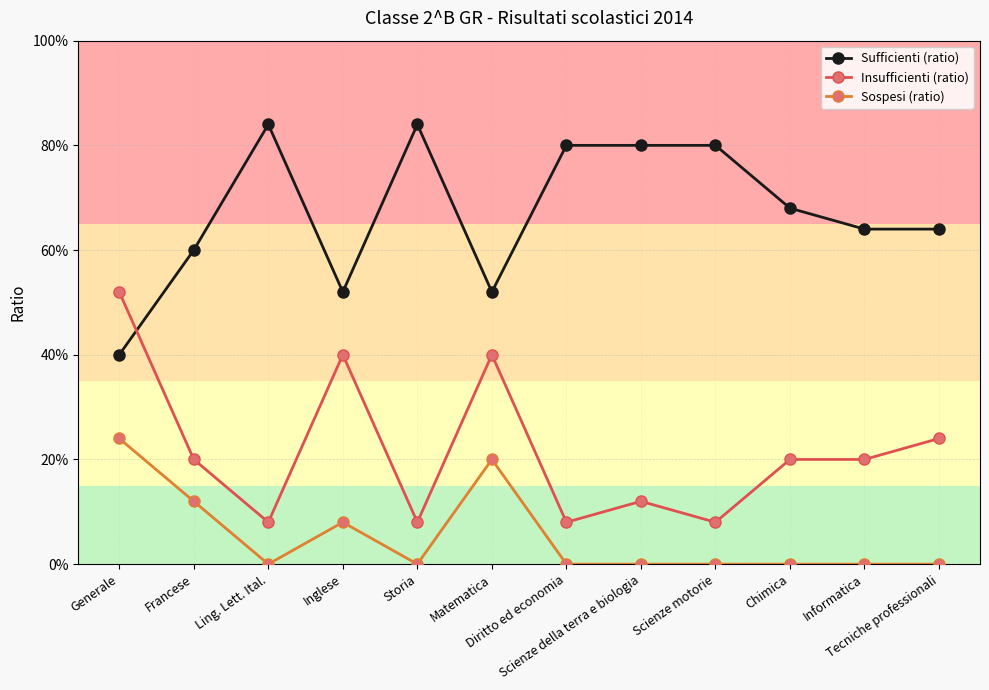

Which series has the largest range (max minus min)?

Insufficienti (ratio)